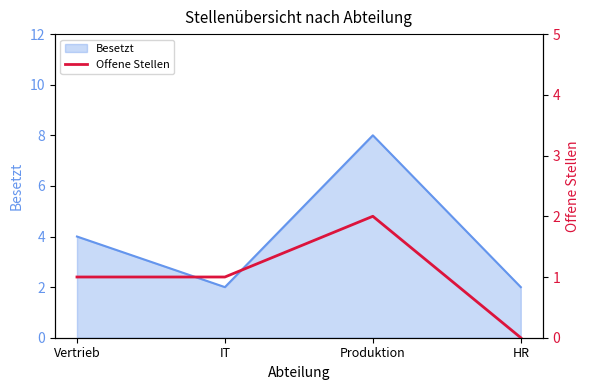

At which label does Besetzt reach its peak?

Produktion